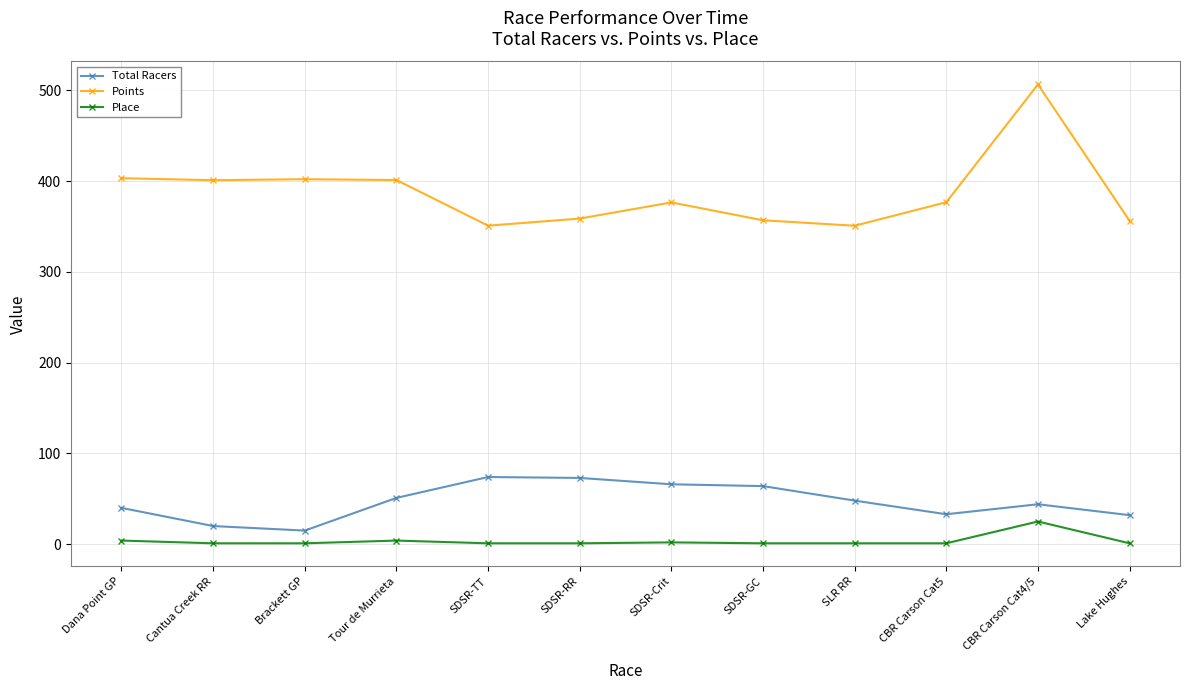

What position from the right is SDSR-Crit?

6